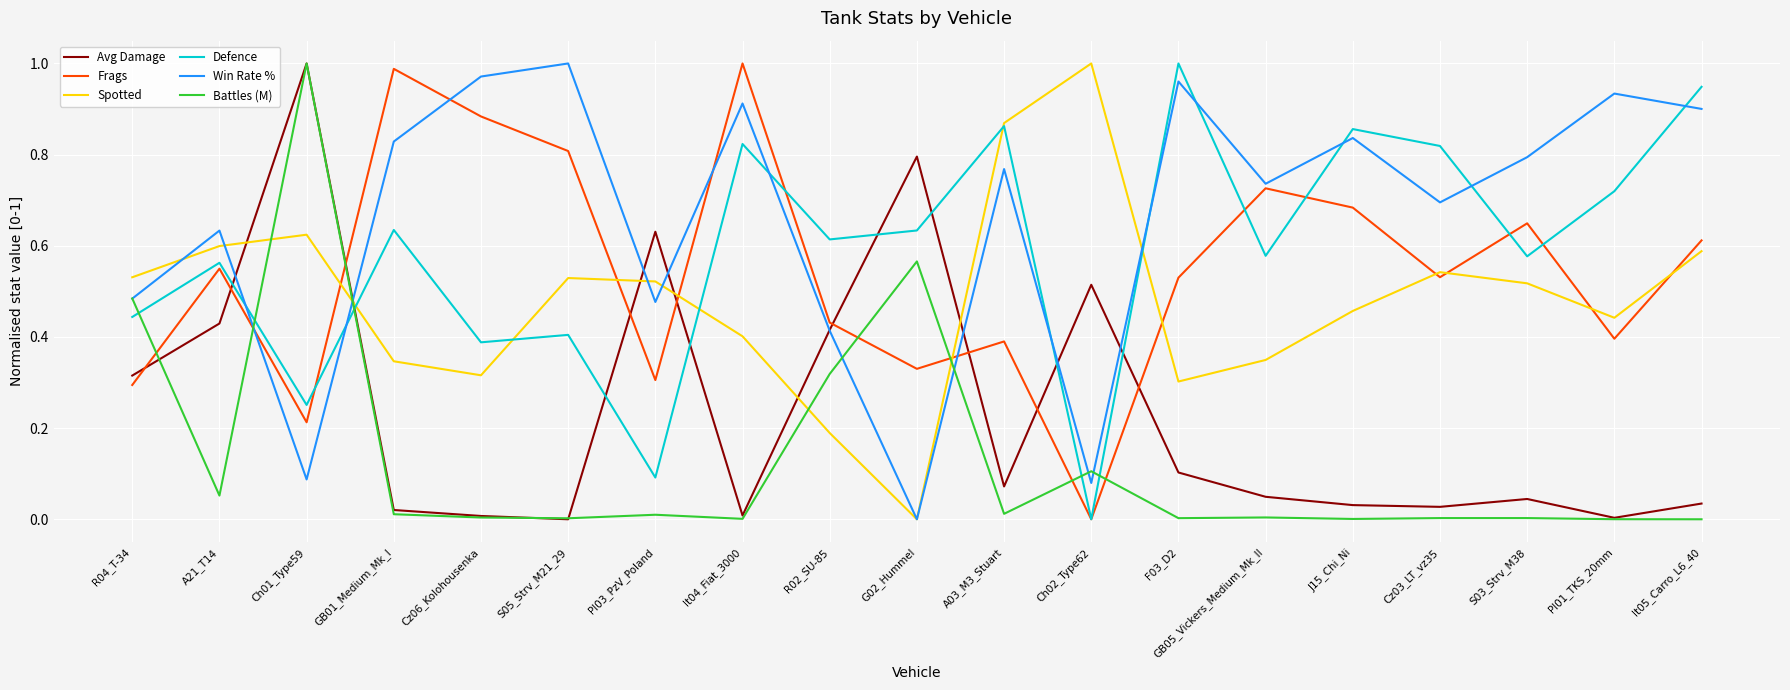

At which label does Frags reach its minimum?

Ch02_Type62